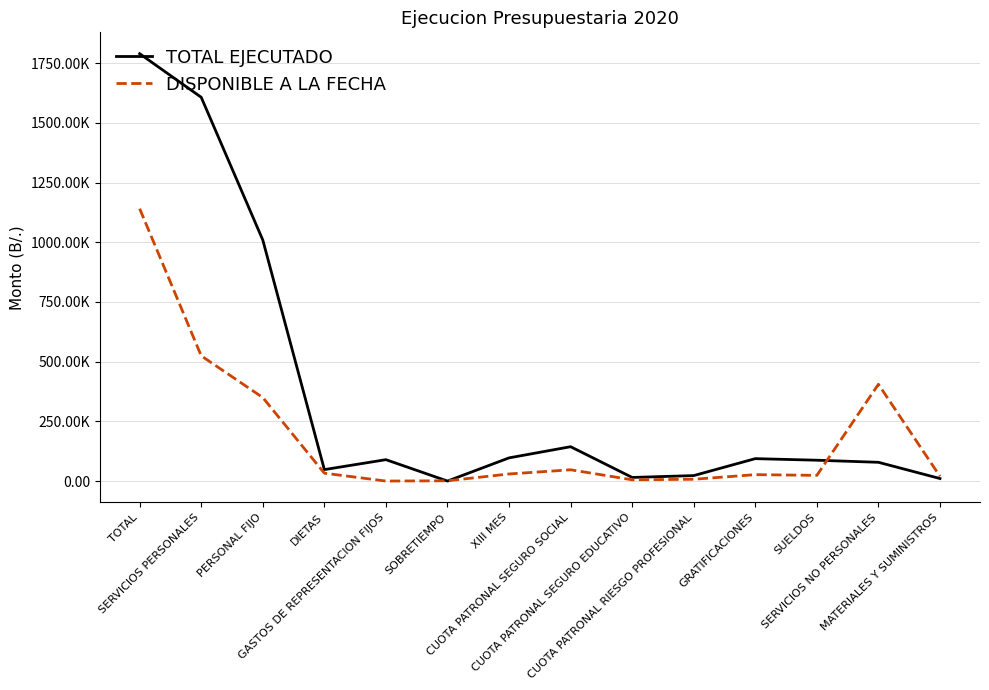

Does the chart display data point markers on the line(s)?

No